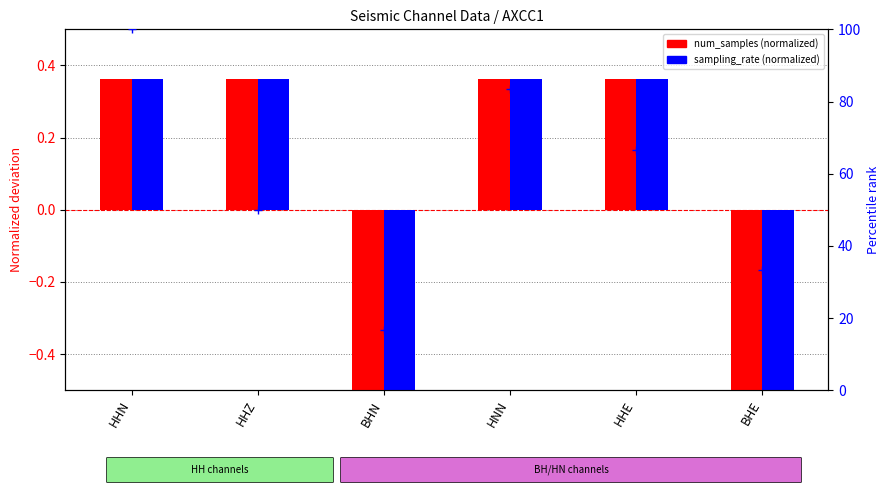

The value of num_samples (normalized) at BHE is -0.7. True or false?

True